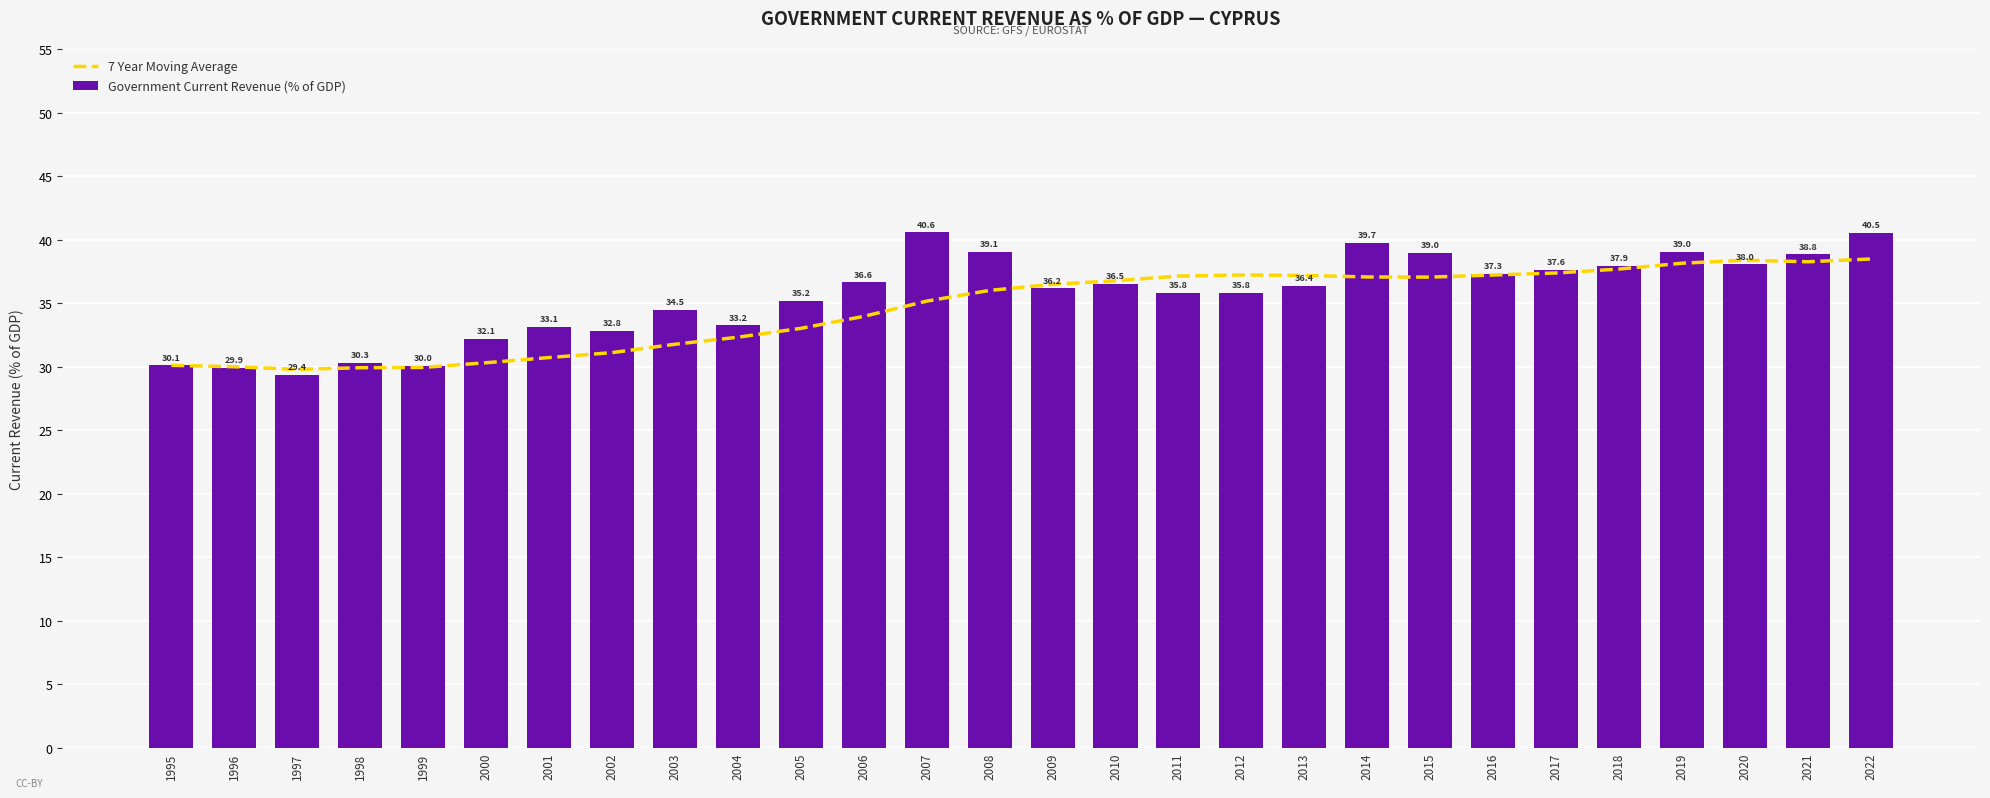

Is it true that 7 Year Moving Average equals 29.9 at 1999?

True